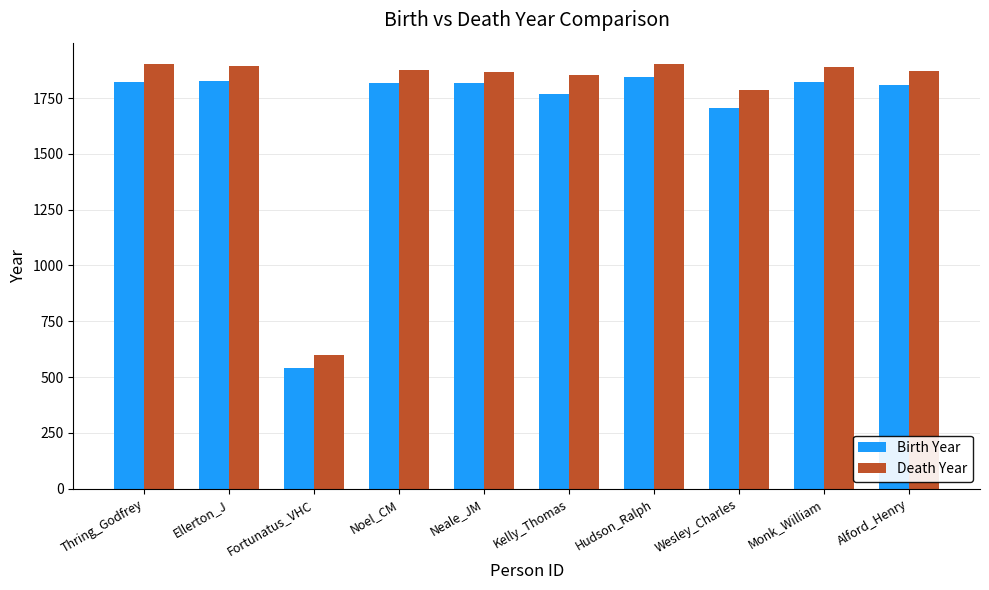

Between Fortunatus_VHC and Alford_Henry, which series saw the biggest shift?

Death Year